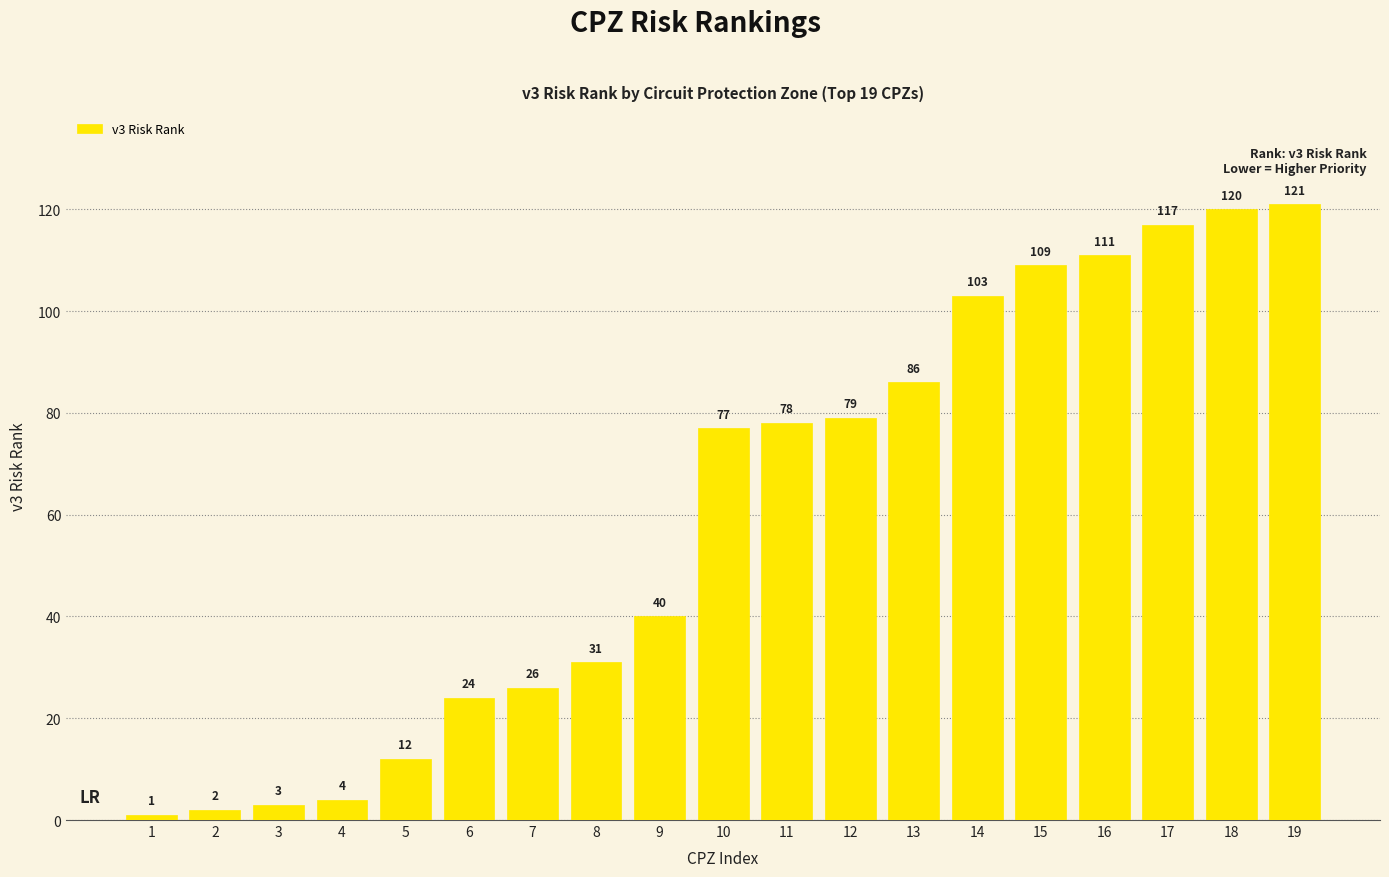

Rank the categories by value from lowest to highest.

1, 2, 3, 4, 5, 6, 7, 8, 9, 10, 11, 12, 13, 14, 15, 16, 17, 18, 19